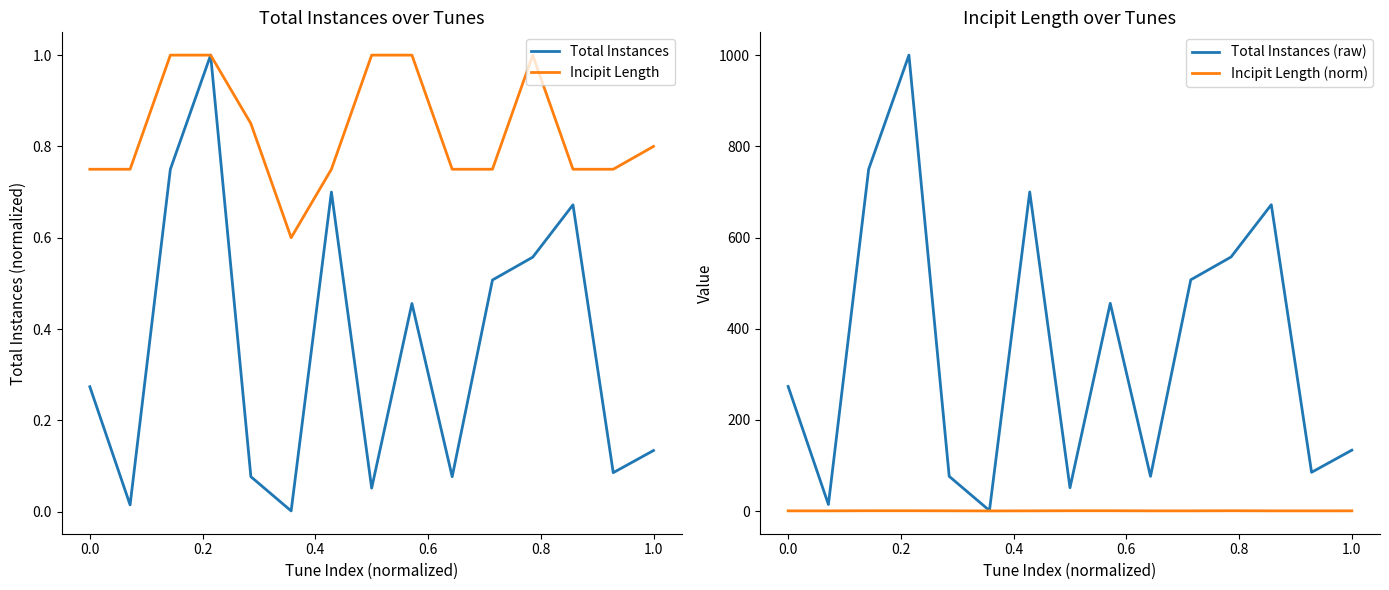

What is the difference between the maximum and second lowest values in the Total Instances (raw) series?

985.3